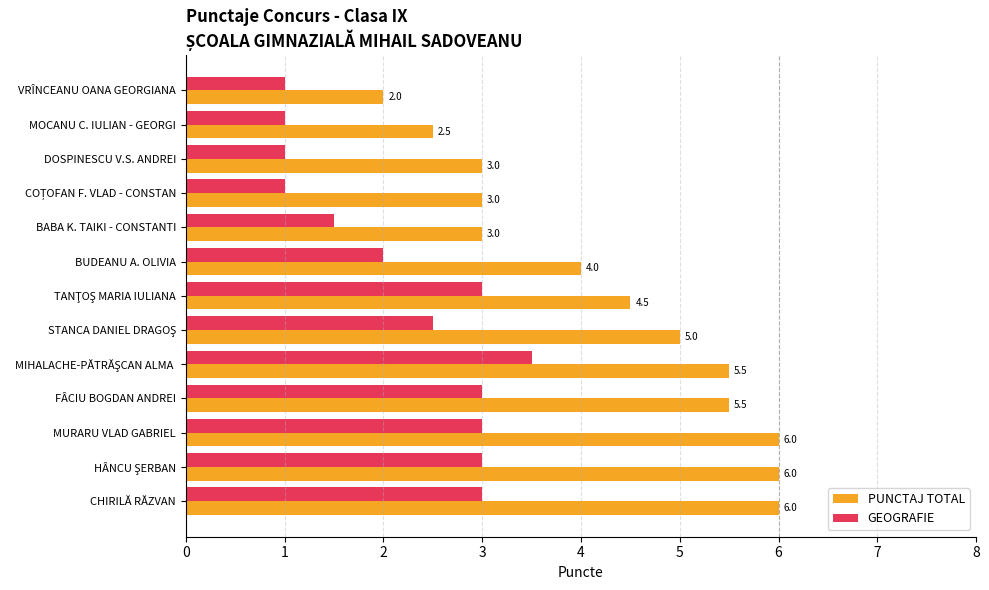

The value of PUNCTAJ TOTAL at MURARU VLAD GABRIEL is 6.0. True or false?

True